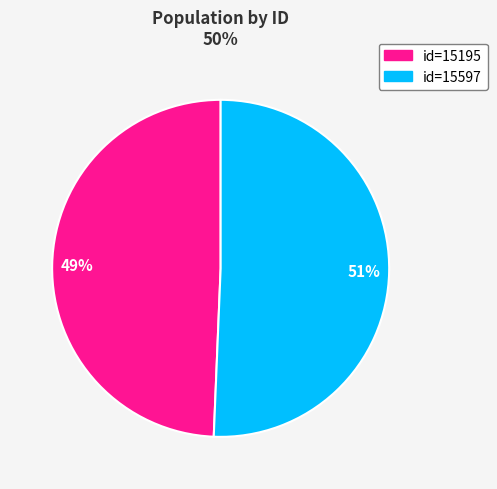

To the nearest percent, what is the average slice percentage?

50%